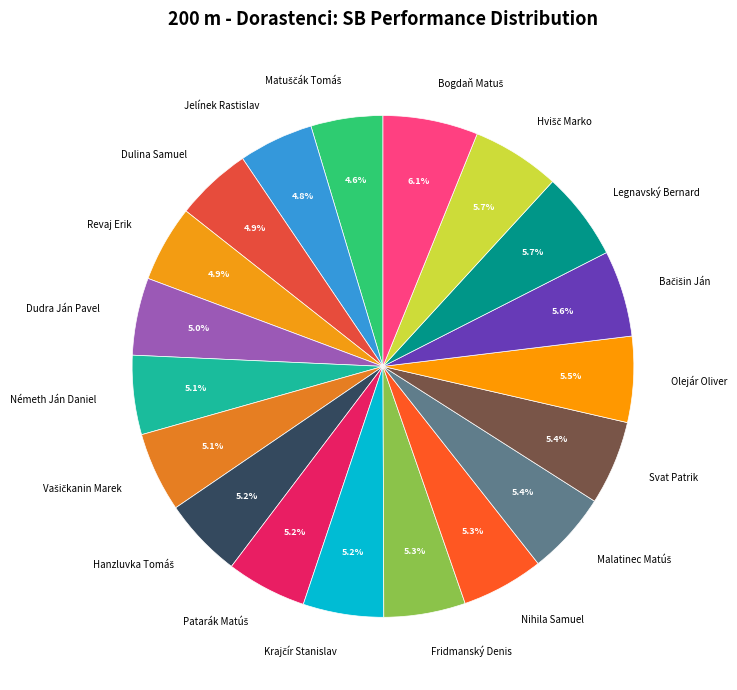

Is there any slice that represents more than half of the pie?

No